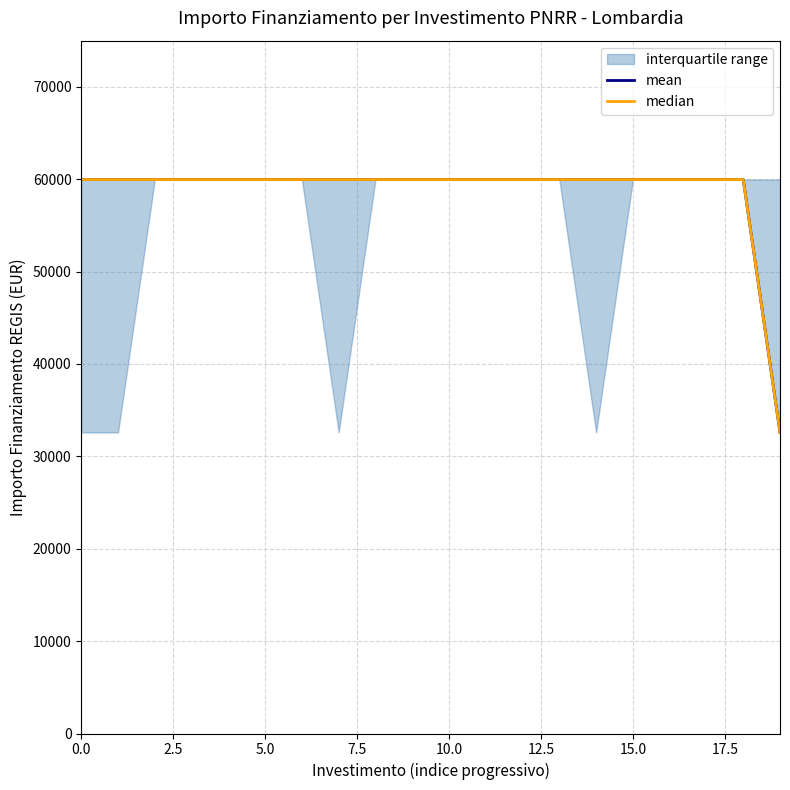

What is the sum of the median values at 12 and 14?

119932